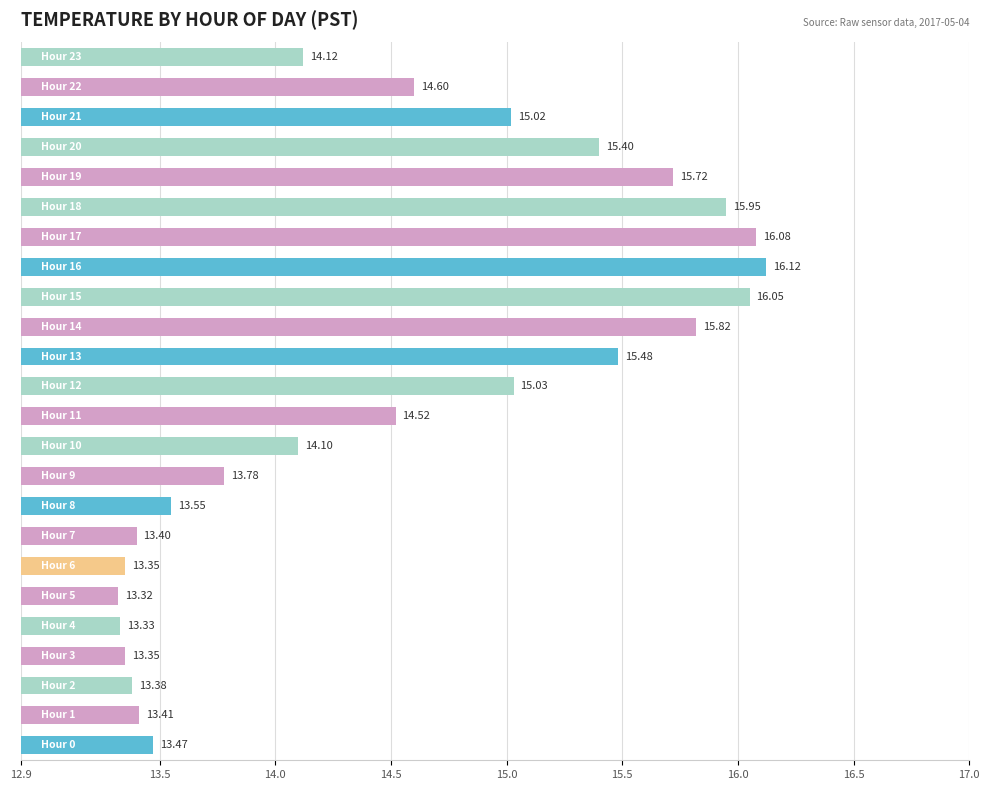

What is the difference between the maximum and second lowest values?

2.8